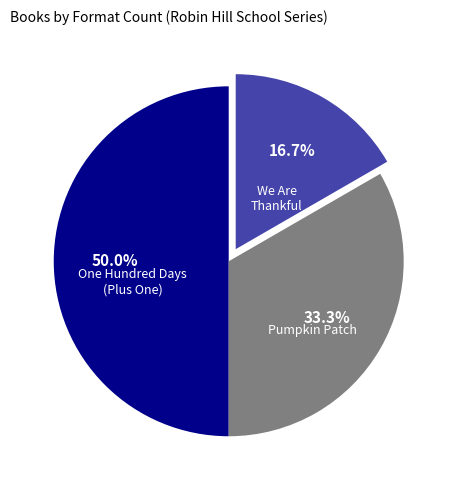

To the nearest percent, what is the difference between the largest and smallest slice percentages?

33%